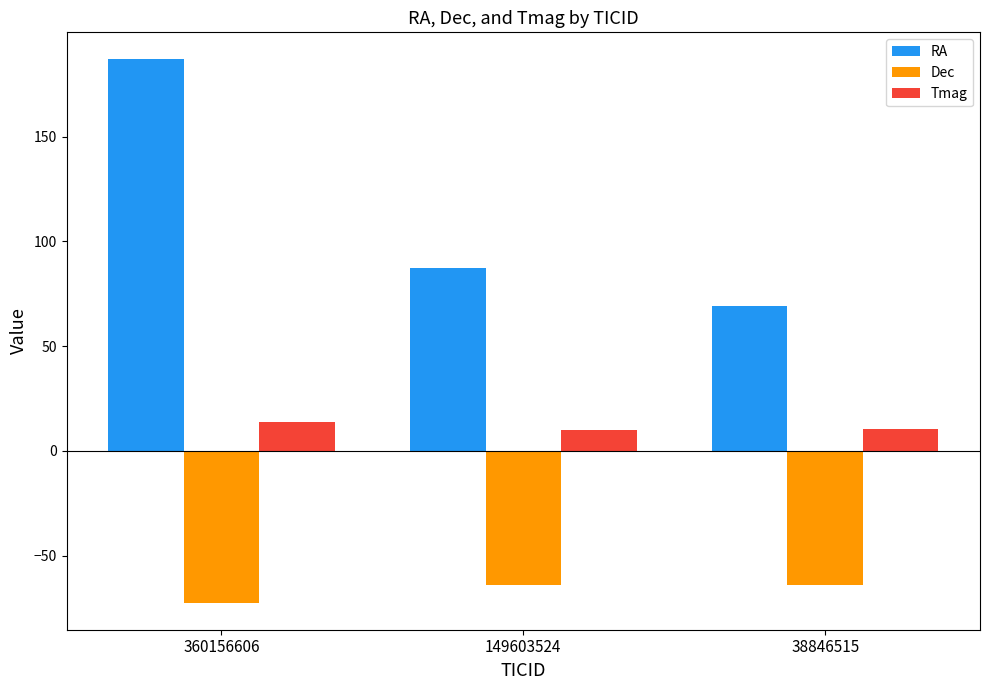

What is the total value across all series at 360156606?

128.1